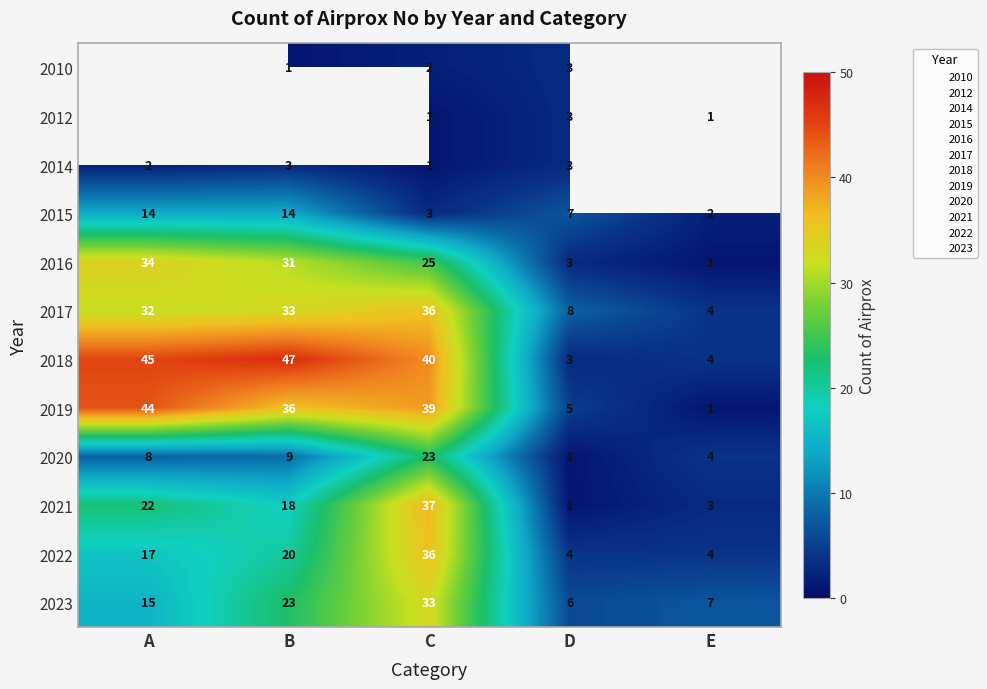

Rank the categories by 2017 value from lowest to highest.

E, D, A, B, C